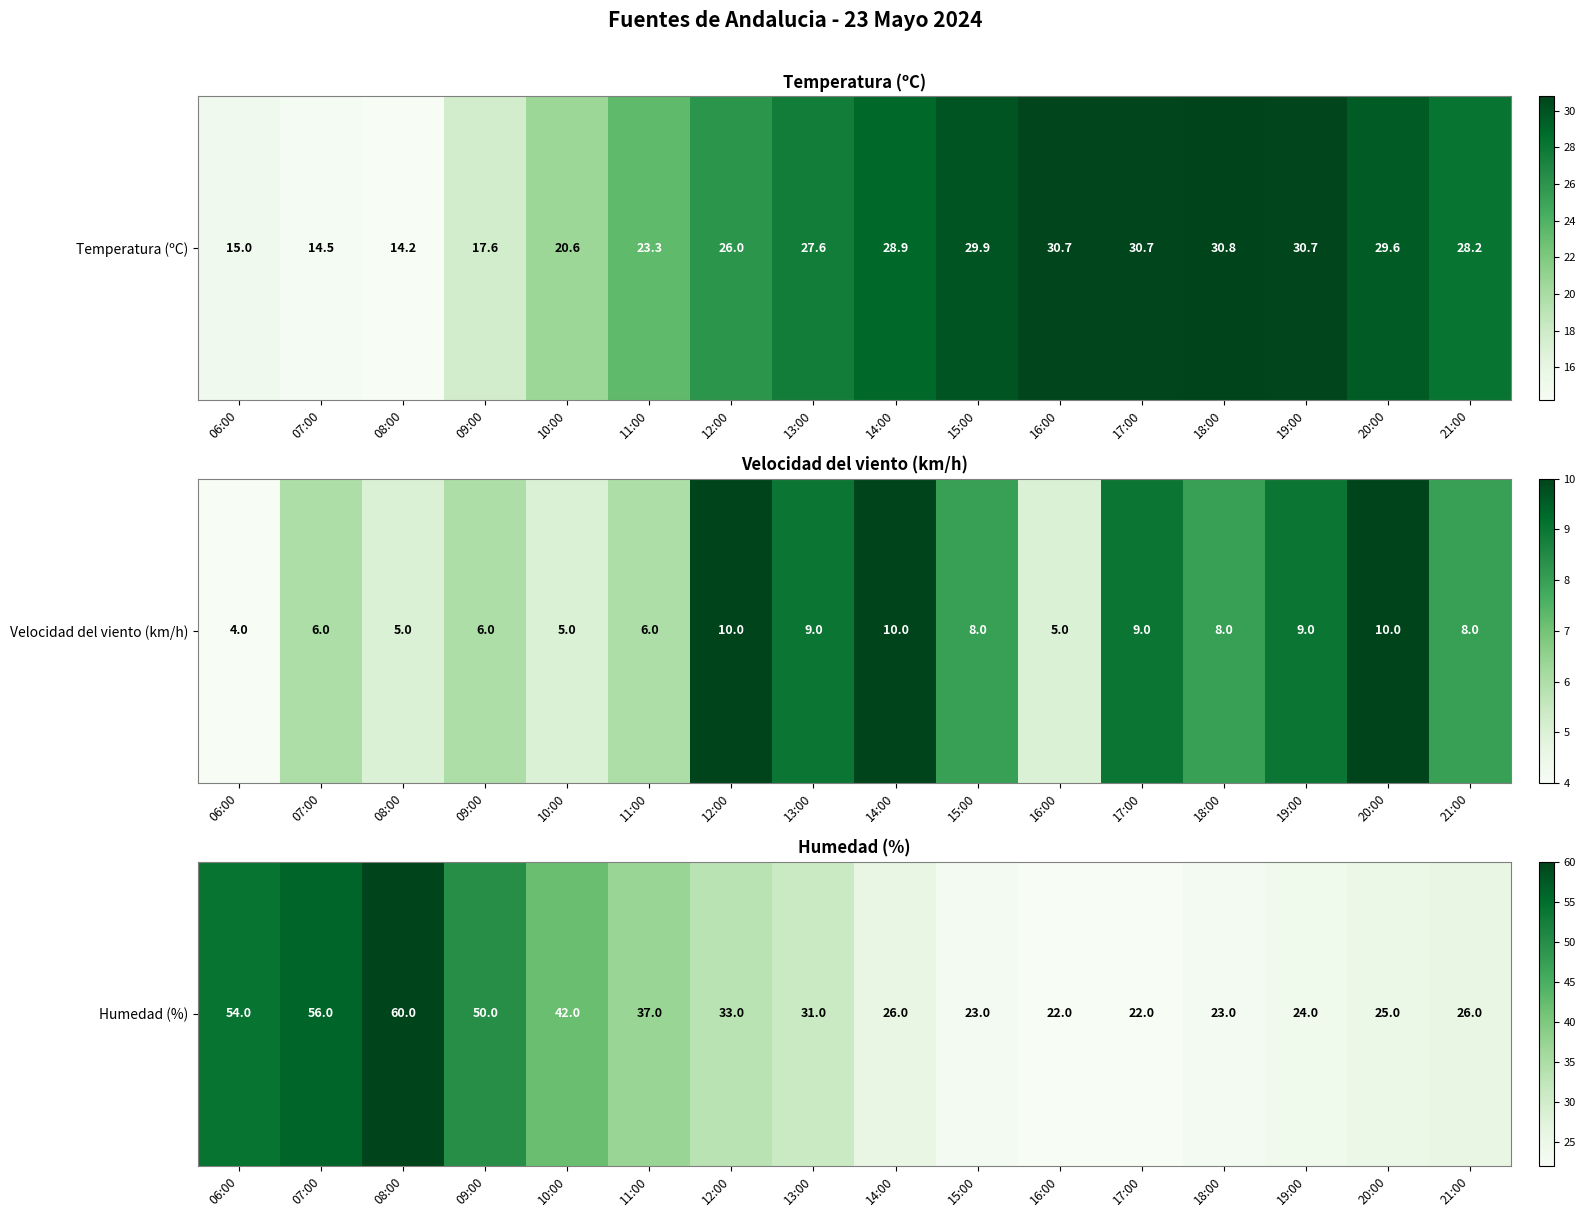

What is the sum of the values at 12:00 and 19:00?

57